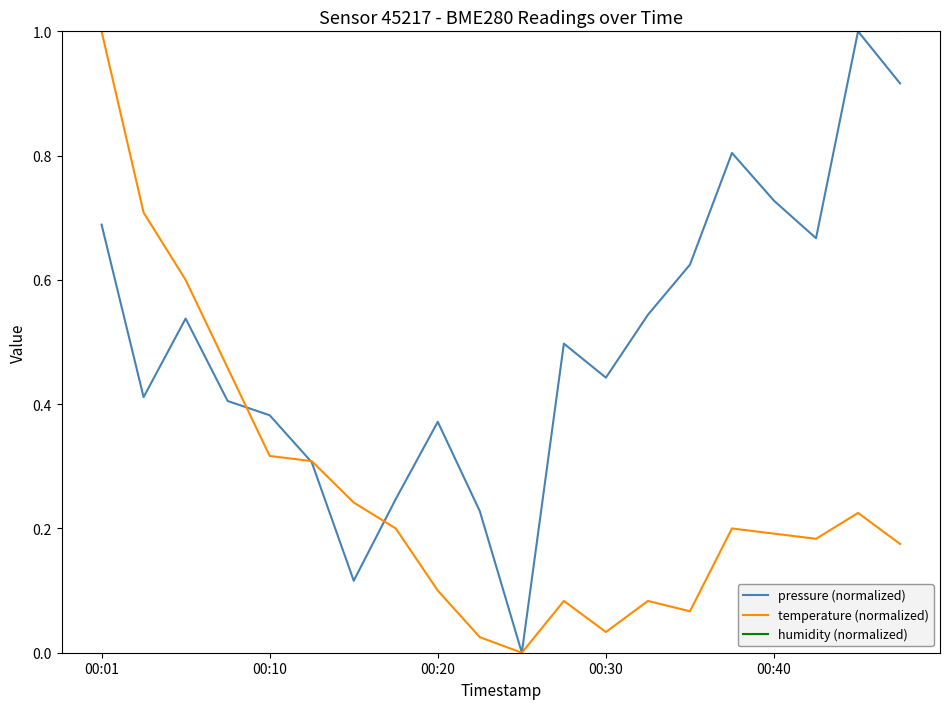

List the series in order of their overall mean, highest first.

humidity (normalized), pressure (normalized), temperature (normalized)